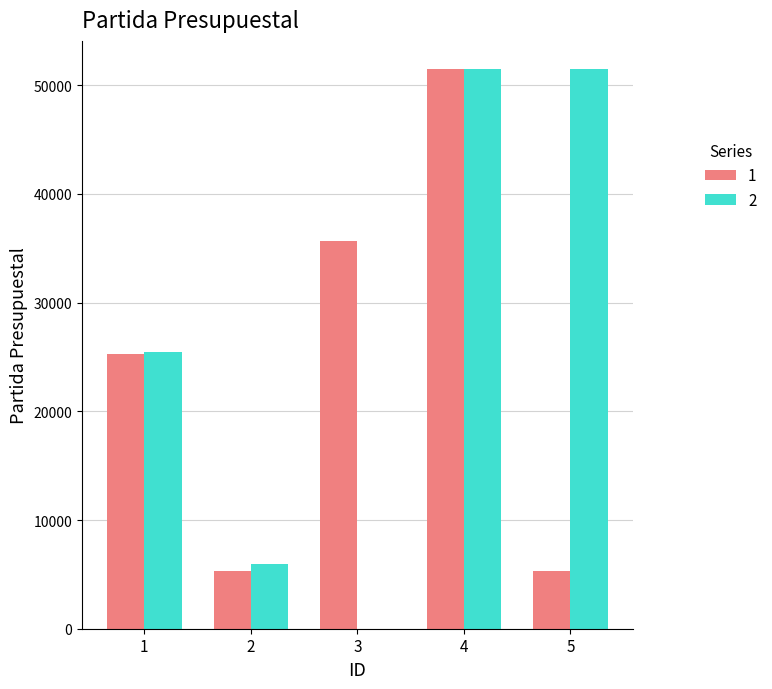

At which category is the sum across all series the highest?

4